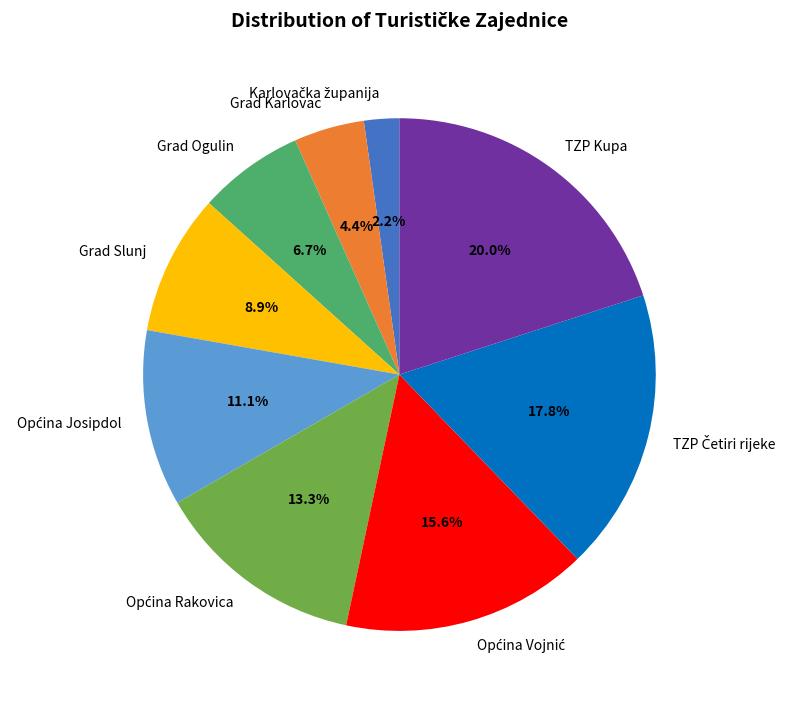

What percentage do Grad Karlovac and Grad Slunj together represent?

13.3%